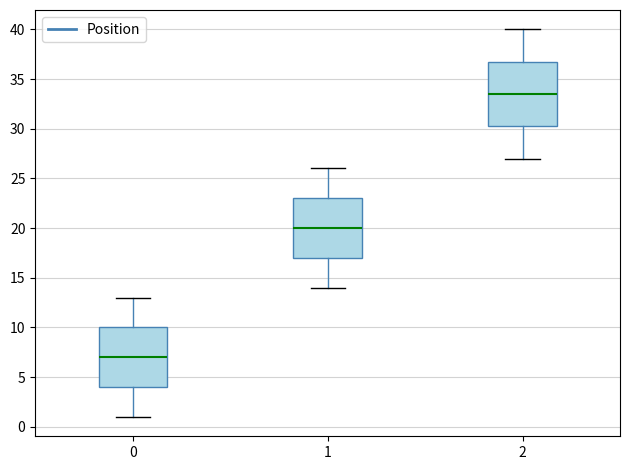

Where does the lower whisker of the box at x = 0 end on the y-axis? The values are not printed on the chart, so give them approximately, as read against the axis.

1.0